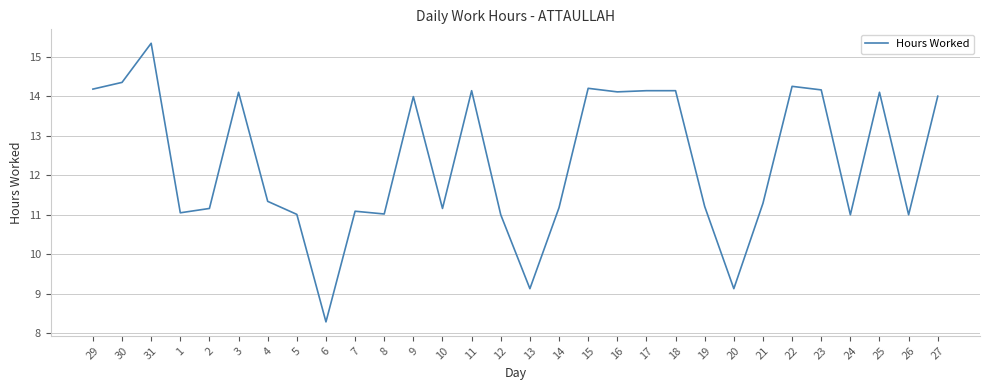

What position from the right is 17?

11